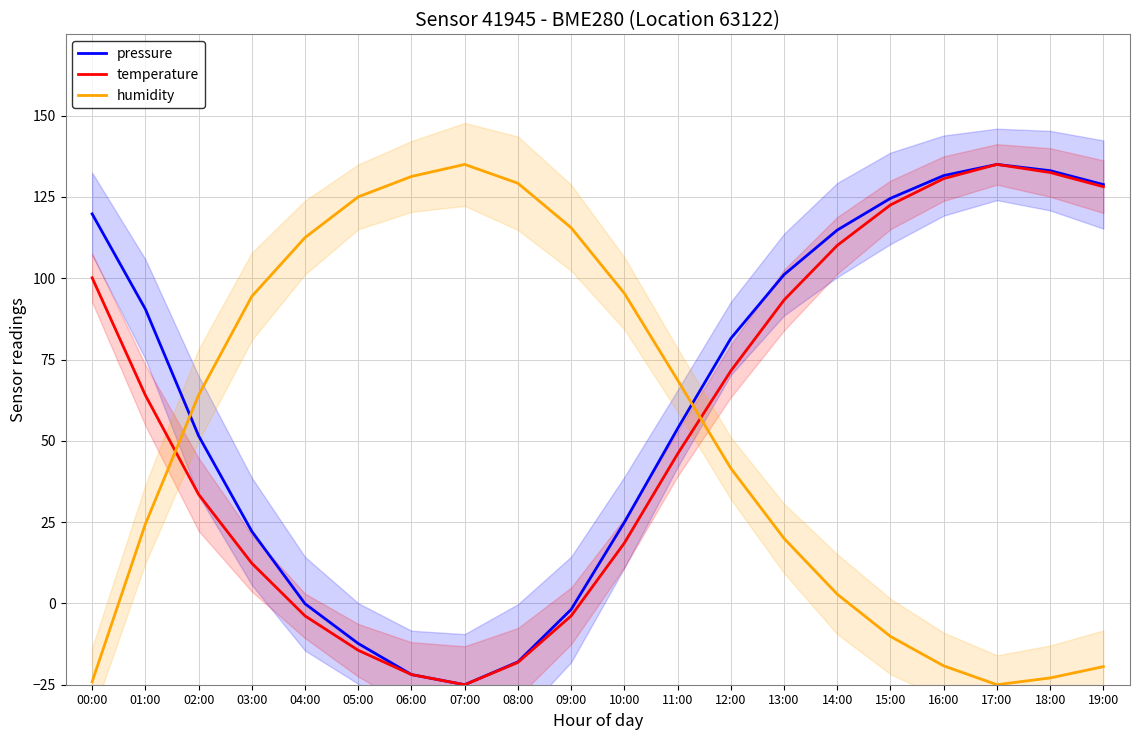

Rank the series by their maximum value, from highest to lowest.

pressure, temperature, humidity